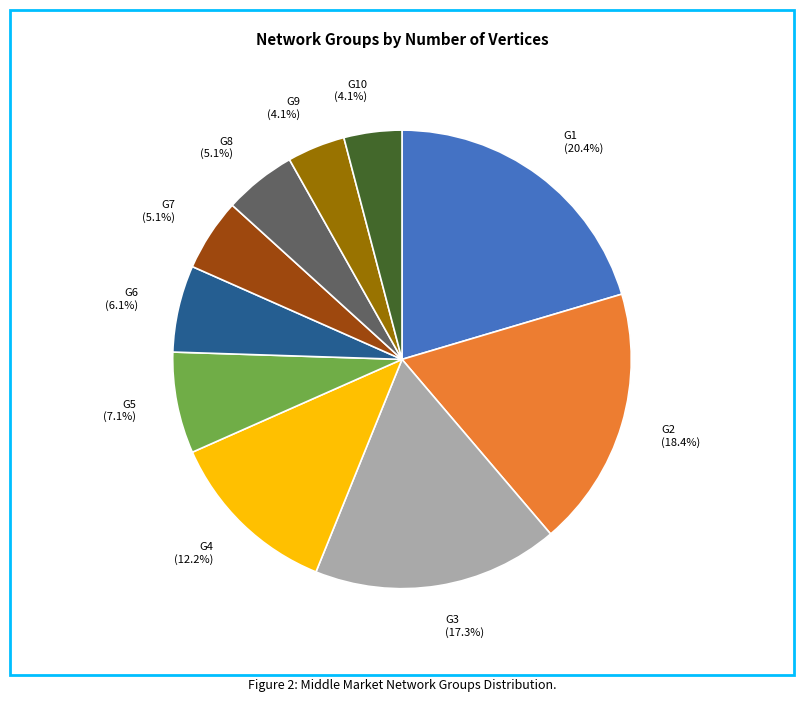

Which category has the biggest portion of the pie?

G1 (20.4%)